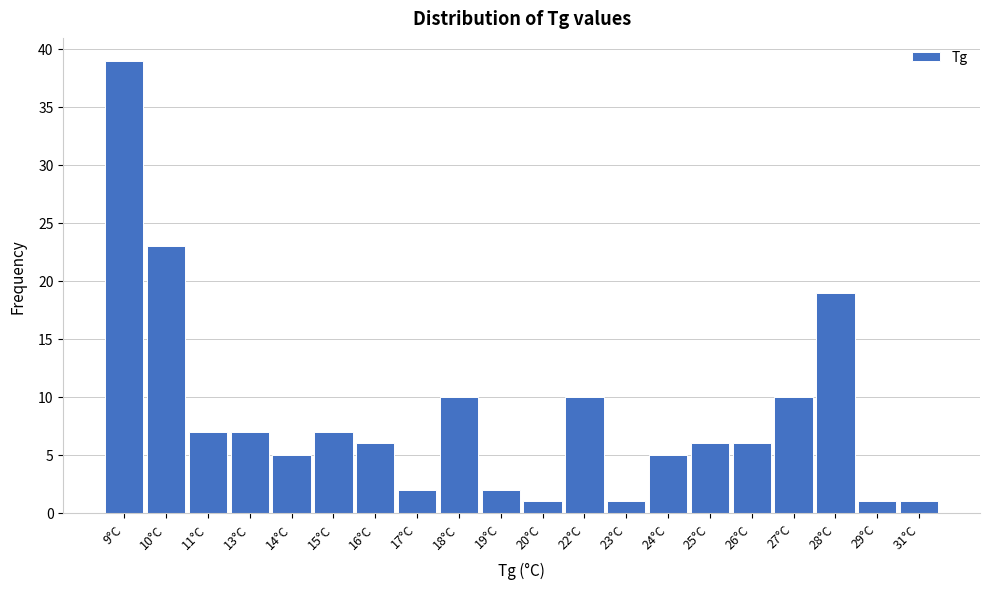

Reading left to right, transcribe all the data shown in this chart.

39	23	7	7	5	7	6	2	10	2	1	10	1	5	6	6	10	19	1	1